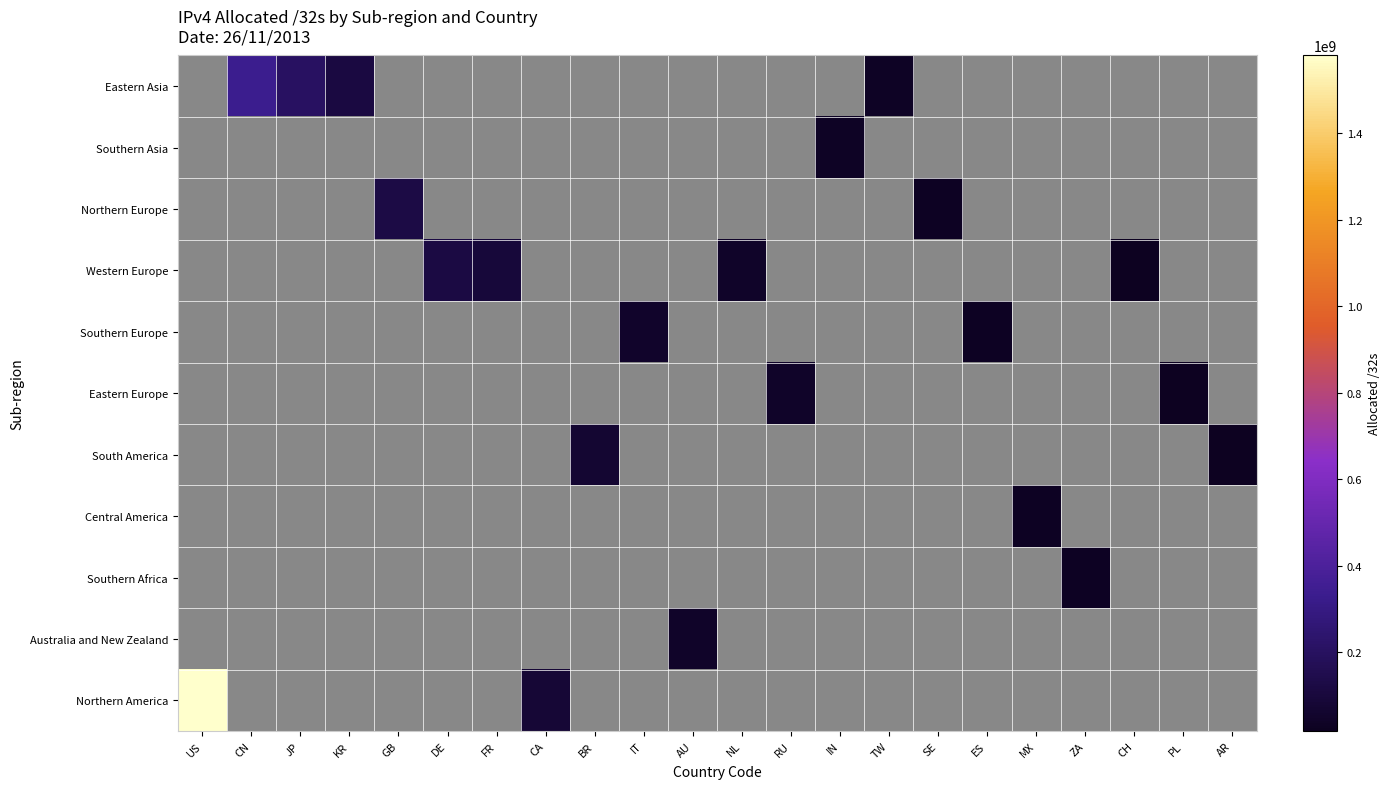

Which has a higher value, IT or RU?

IT